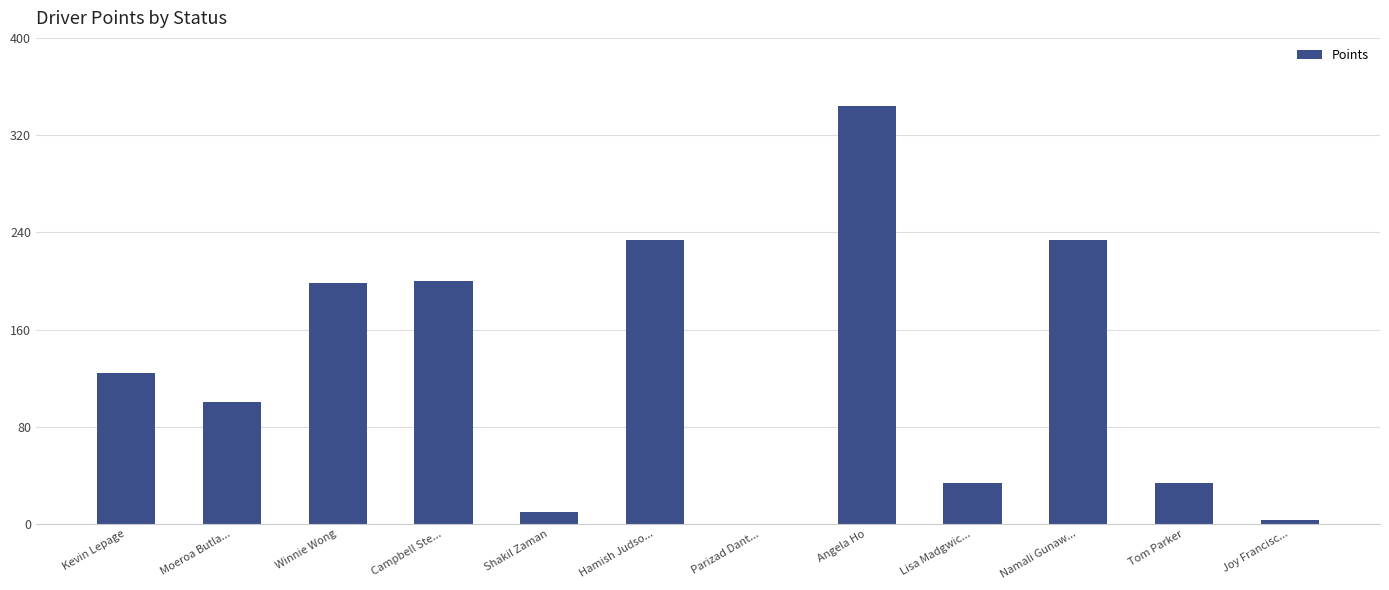

The value at Shakil Zaman is 10. True or false?

True